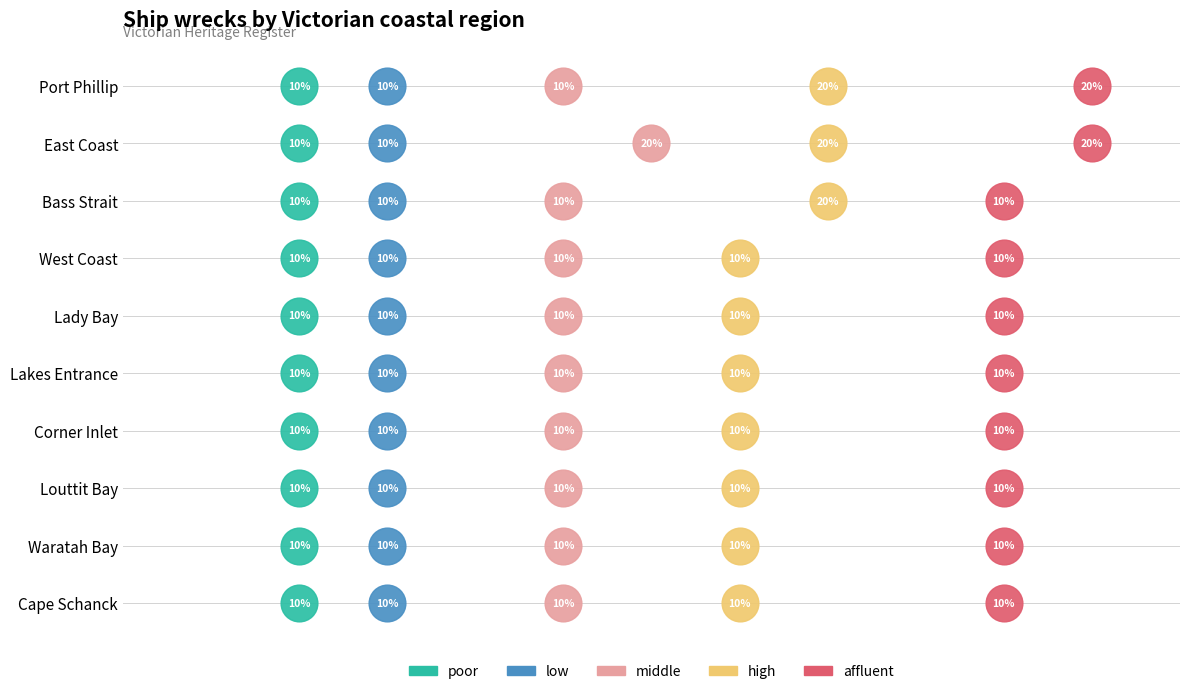

What are all the series names shown in the legend?

poor, low, middle, high, affluent